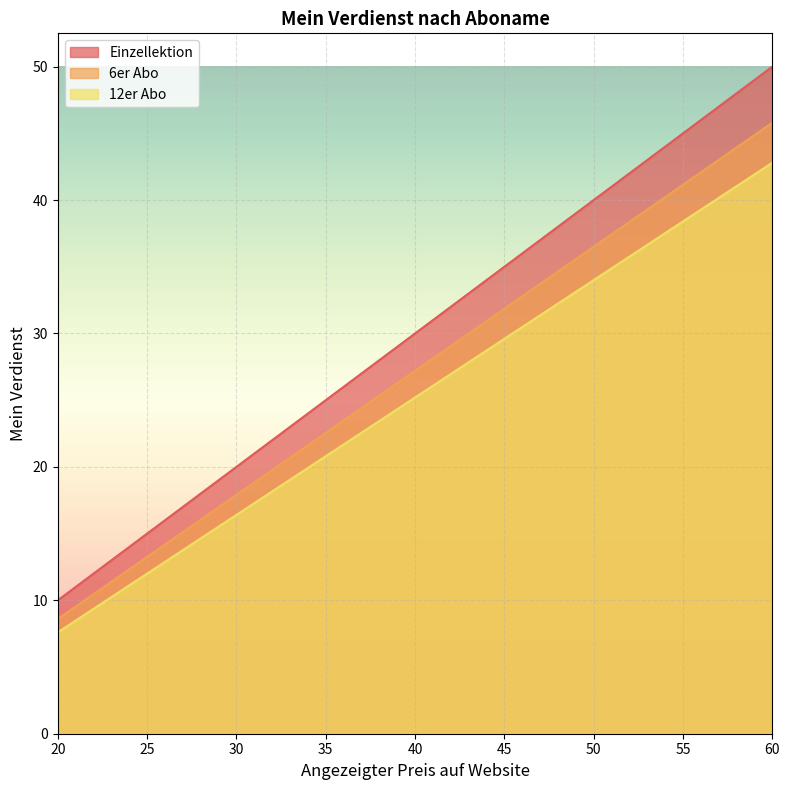

What is the difference between the highest and lowest values at 25?

3.0